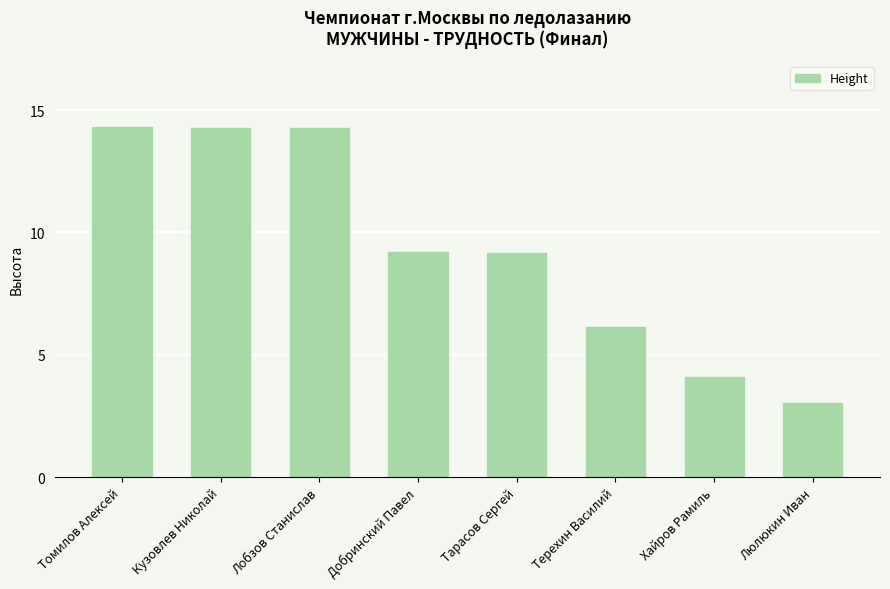

What is the greatest value displayed?

14.3